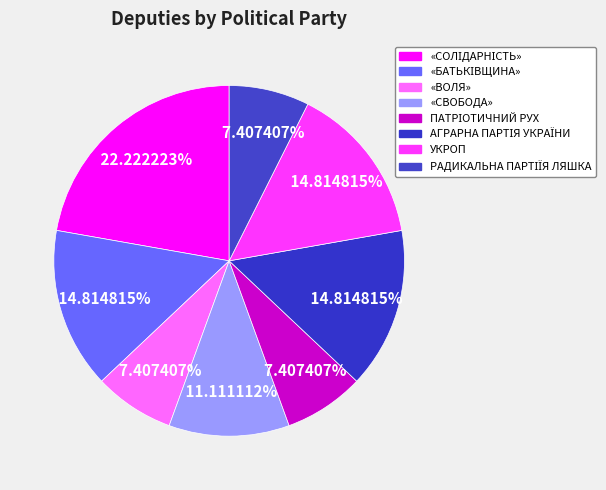

True or false: «БАТЬКІВЩИНА» accounts for 27% of the total.

False